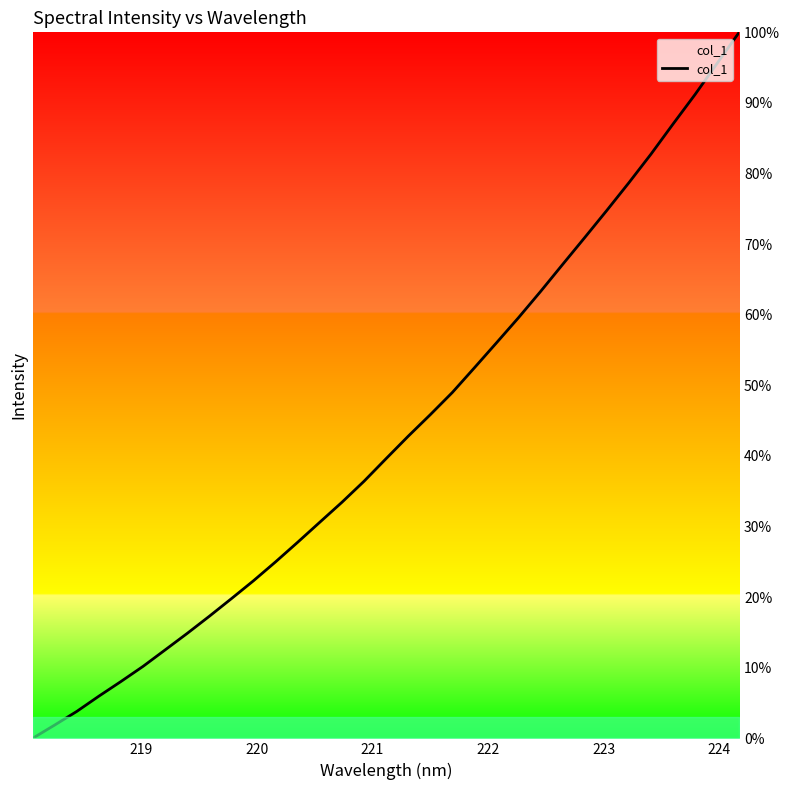

Reading left to right, list all the values displayed in this chart.

0.0	1.9	3.8	6.0	8.1	10.2	12.5	14.9	17.3	19.8	22.3	25.0	27.8	30.6	33.4	36.4	39.6	42.8	45.8	49.0	52.5	56.0	59.6	63.3	67.1	70.9	74.8	78.7	82.7	87.0	91.2	95.6	100.0